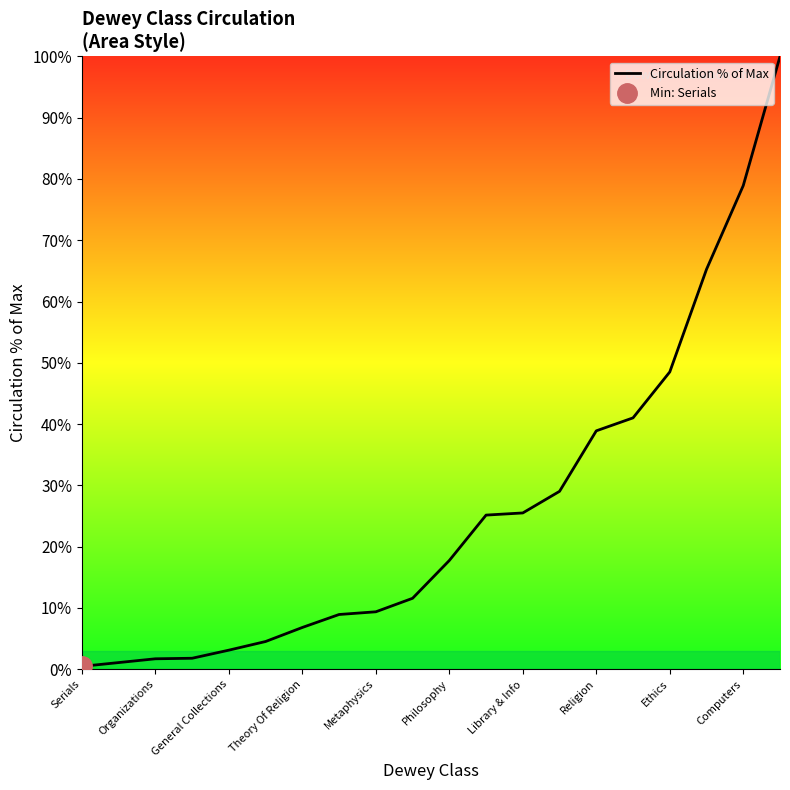

Between 15 and Serials, which is larger?

15